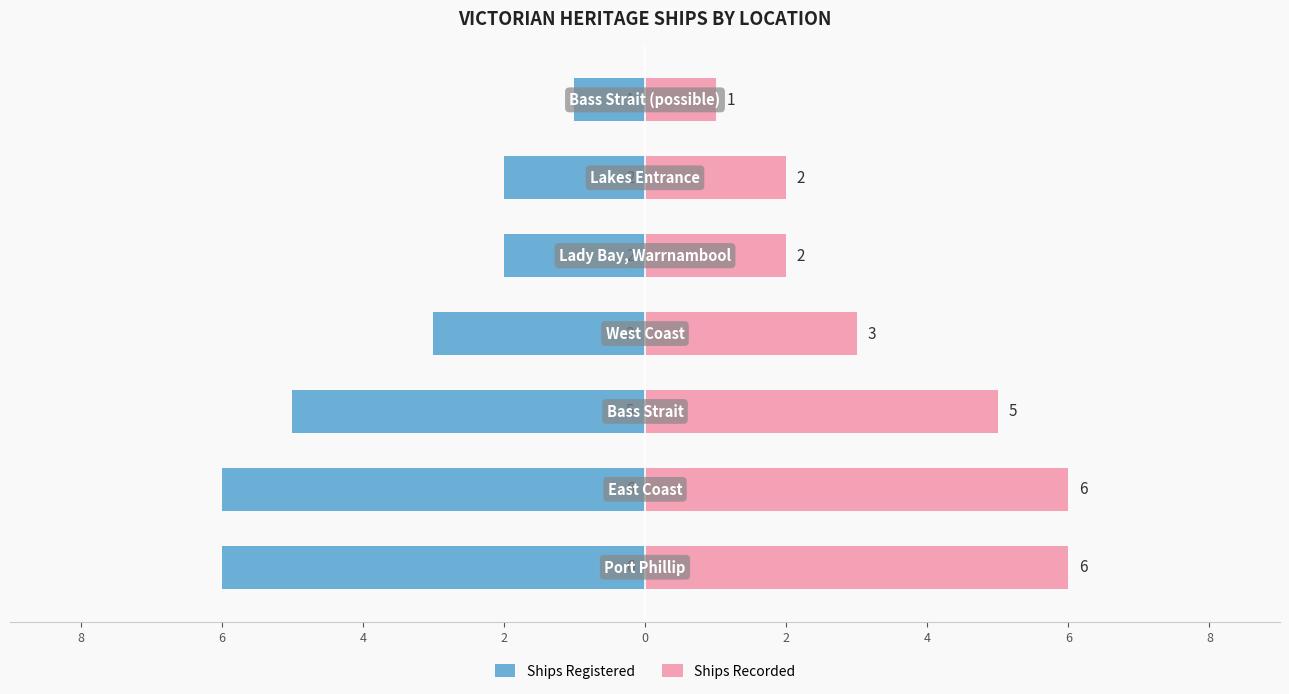

What is the difference between the highest and lowest values at 2?

4